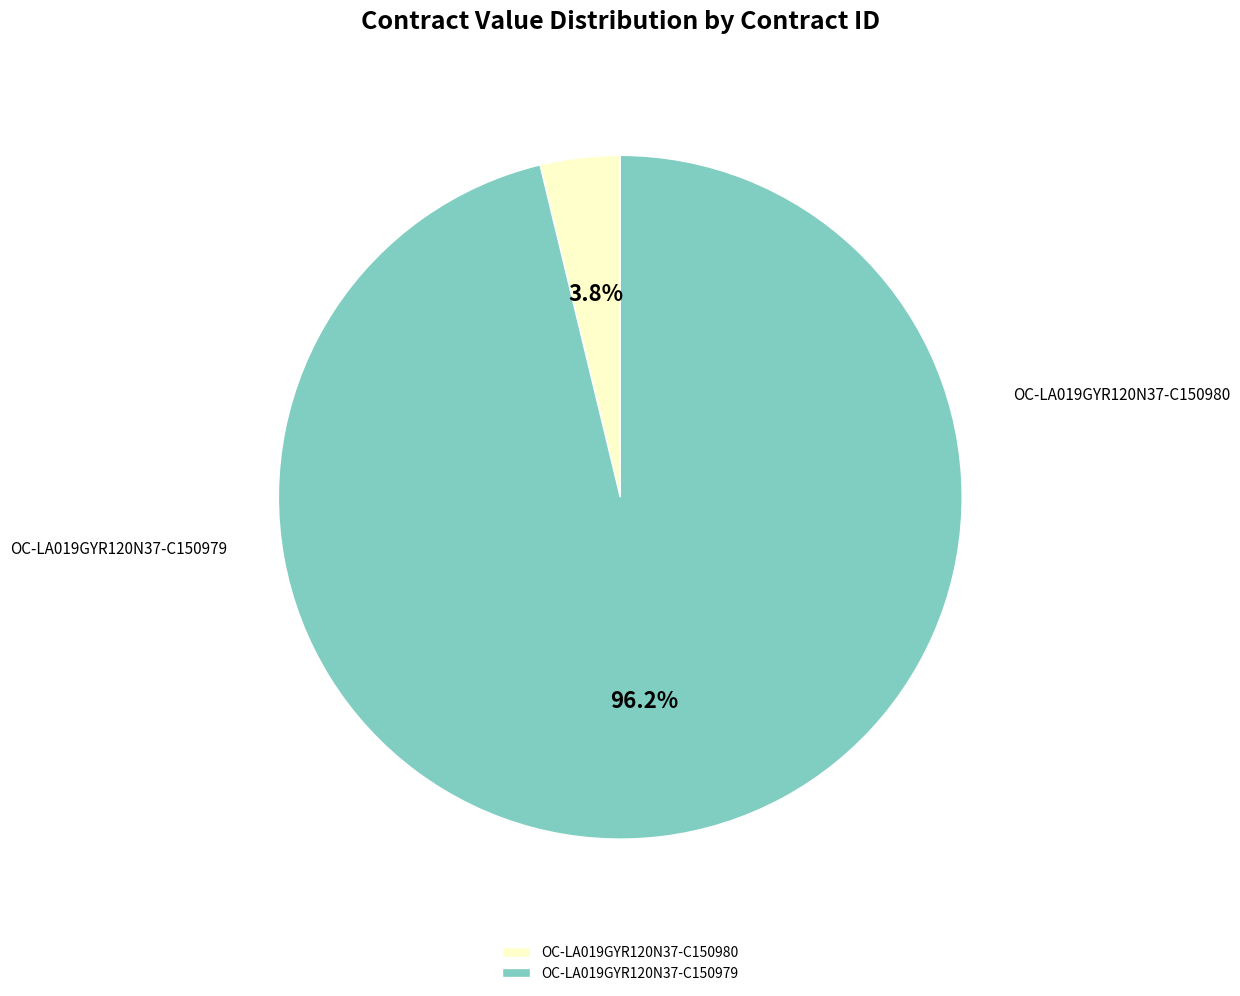

Which slice is the largest?

OC-LA019GYR120N37-C150979